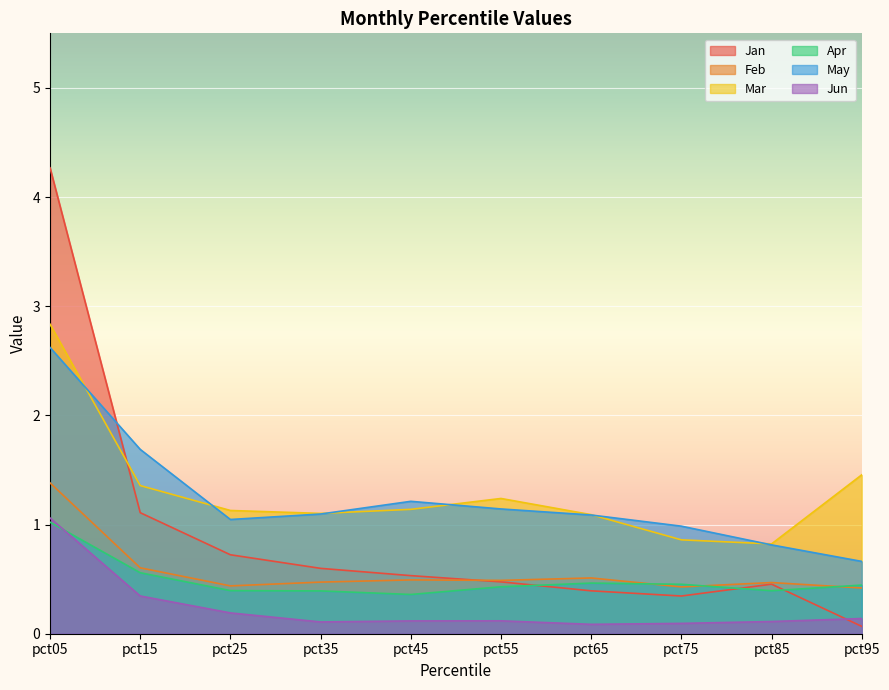

Which has a higher value, pct75 or pct25?

pct25